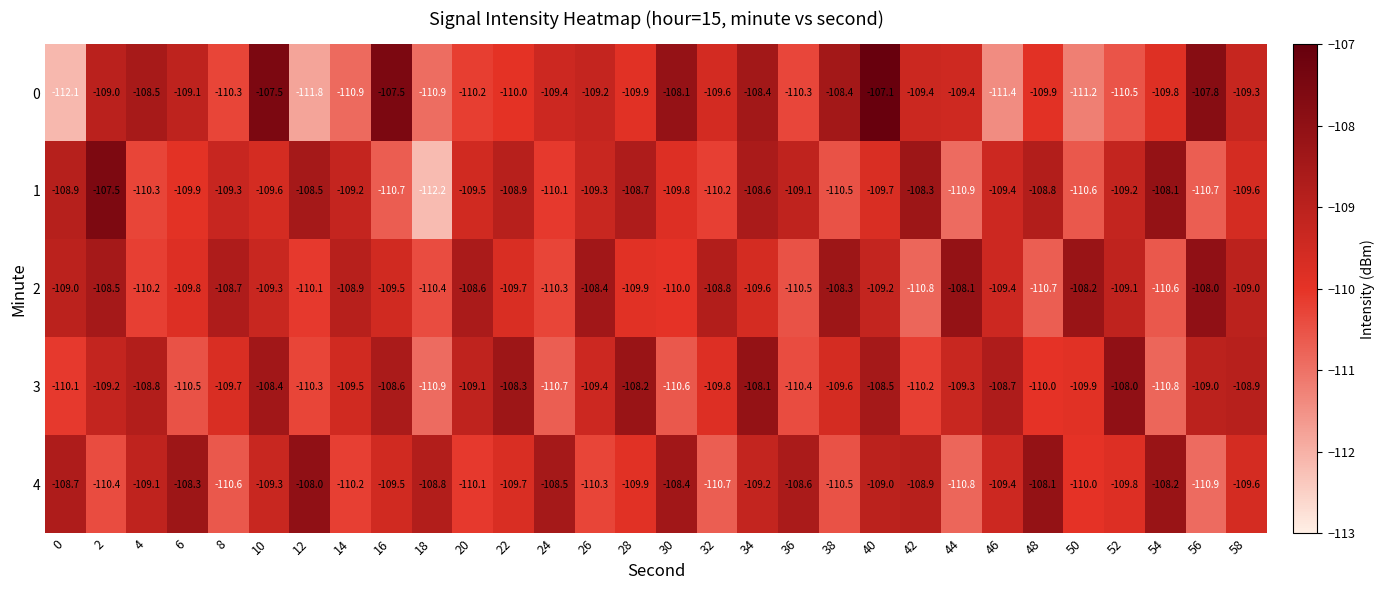

What is the average value of the 2 series?

-109.4